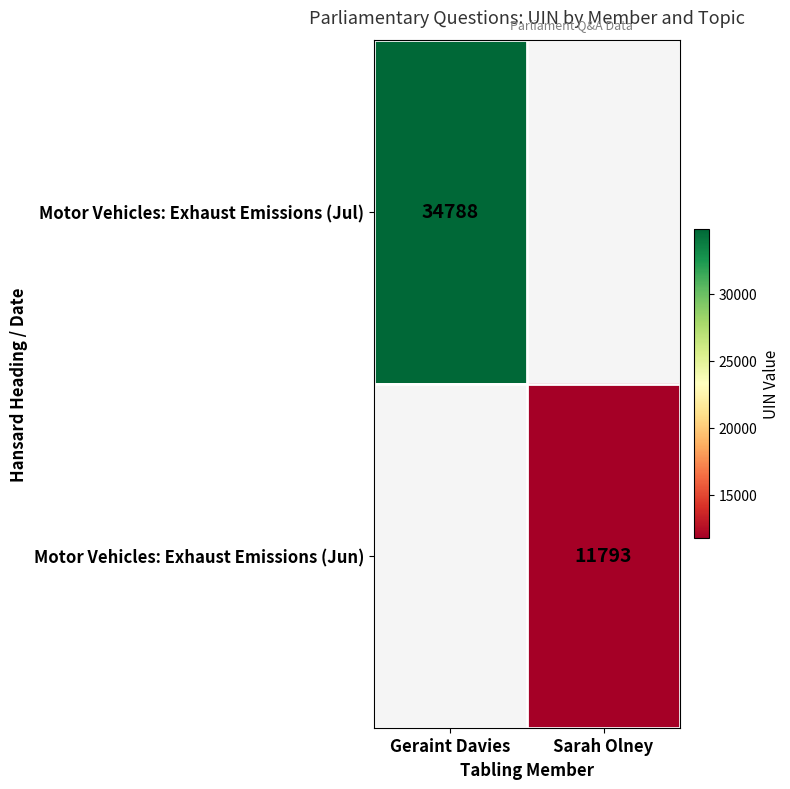

True or false: Motor Vehicles: Exhaust Emissions (Jul) has a value of 57717 at Geraint Davies.

False